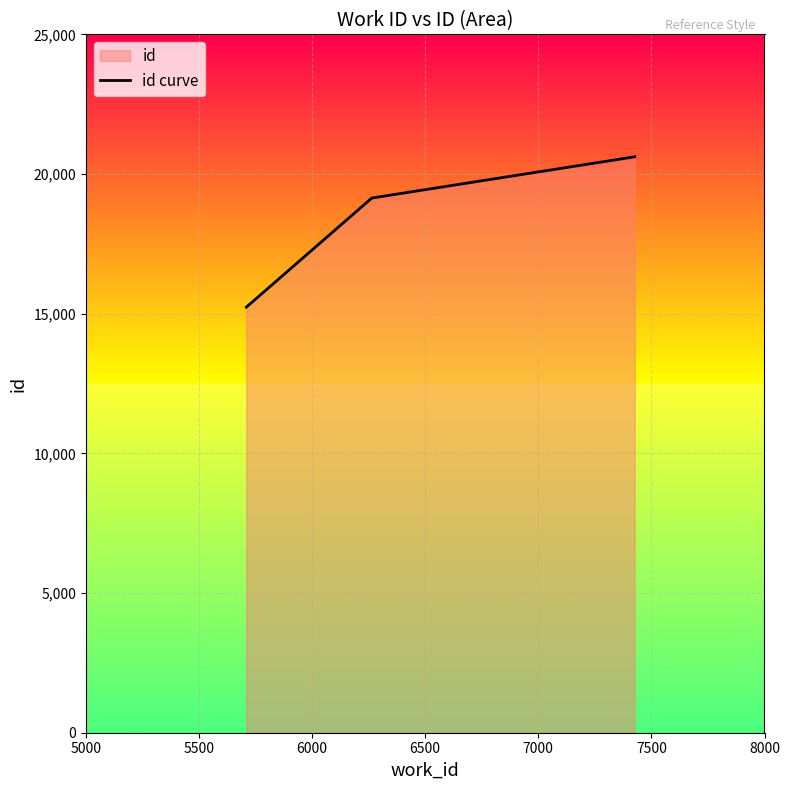

What is the smallest value displayed?

15233